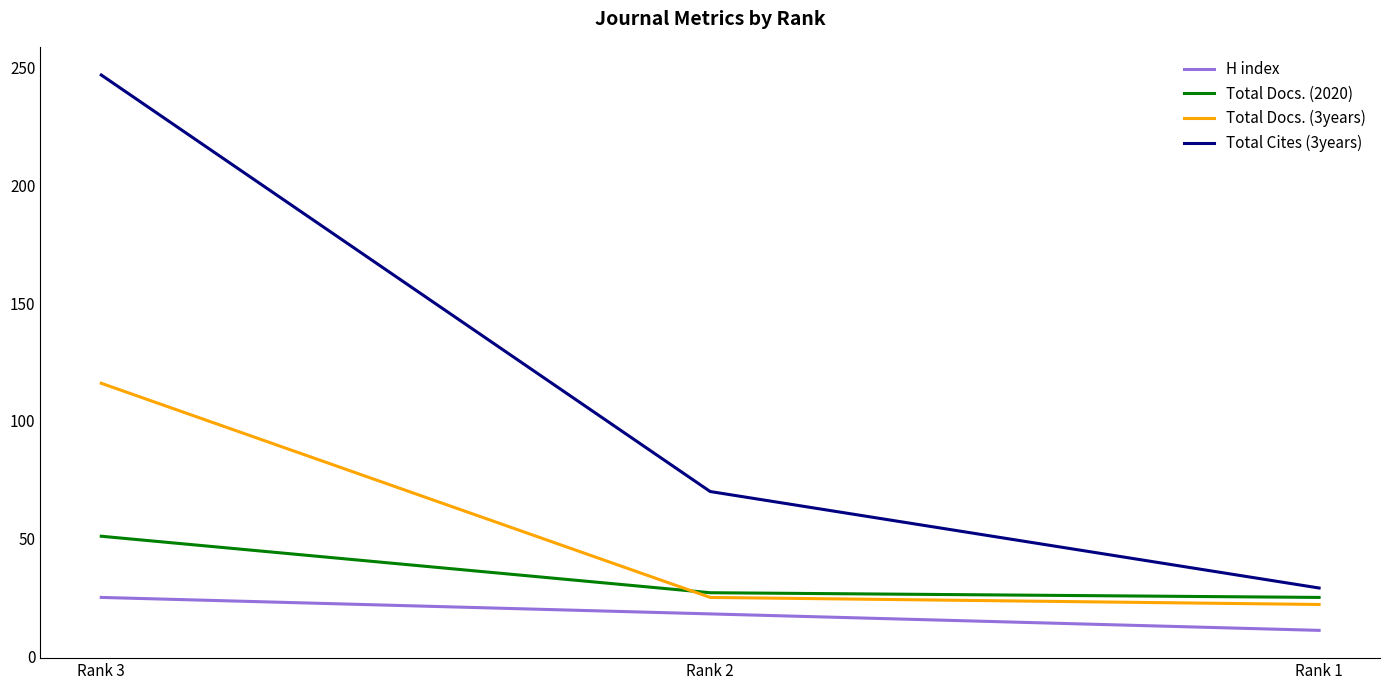

Read the Total Docs. (2020) value at Rank 2.

27